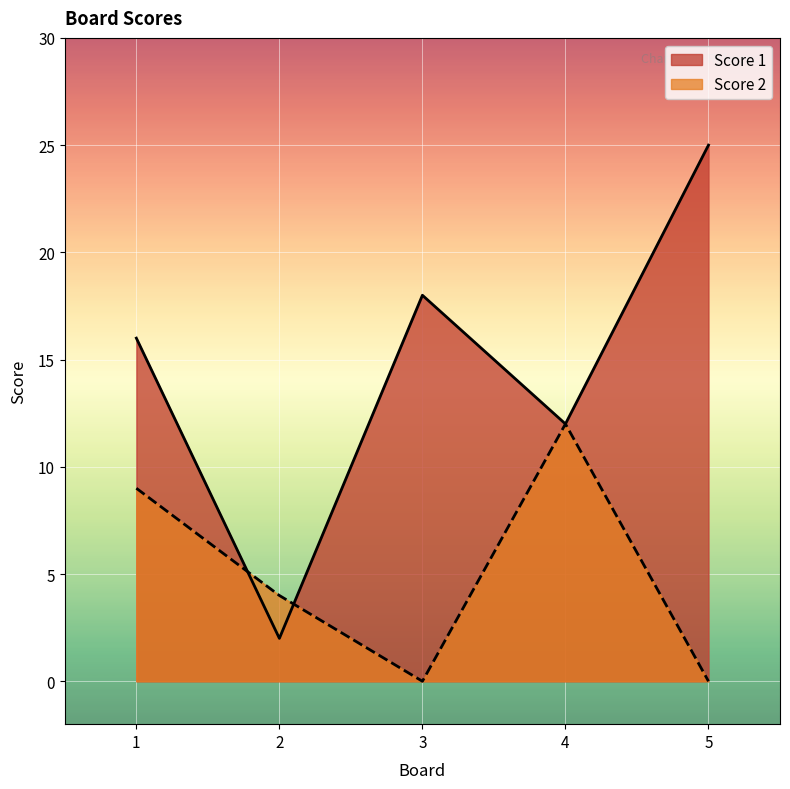

Which category has the highest value in the Score 2 series?

4